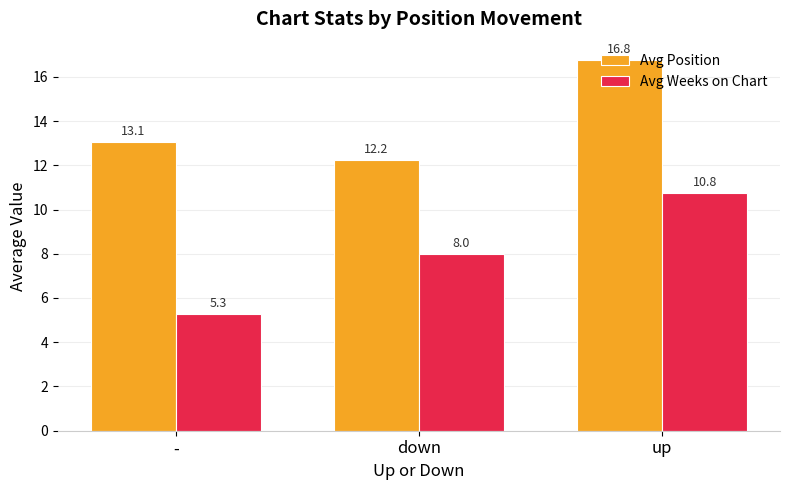

Which series has the widest spread of values?

Avg Weeks on Chart